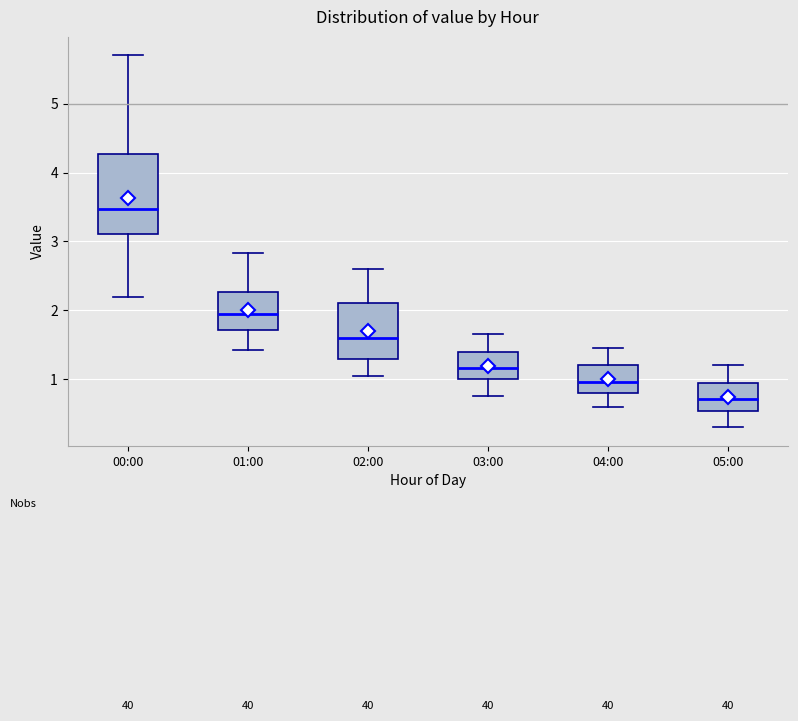

Which box has the lowest median line?

05:00